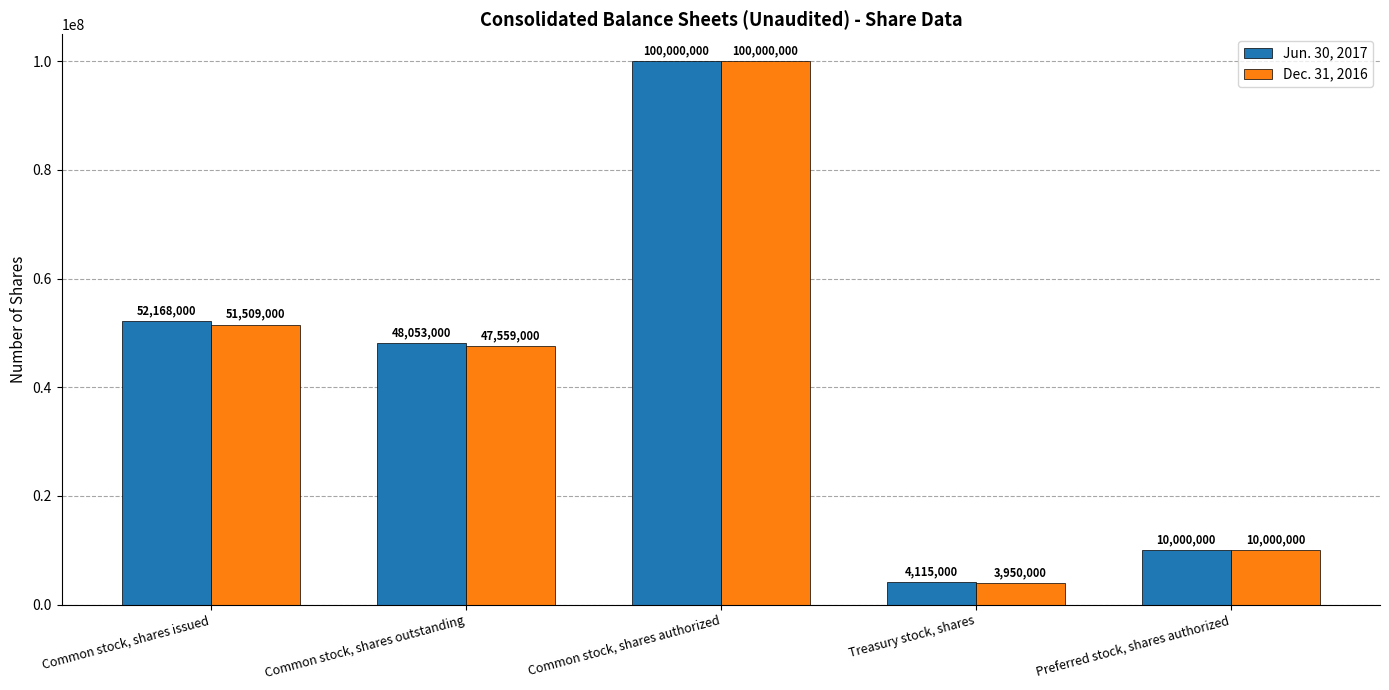

What is the difference between the maximum and minimum values in the Jun. 30, 2017 series?

95885000